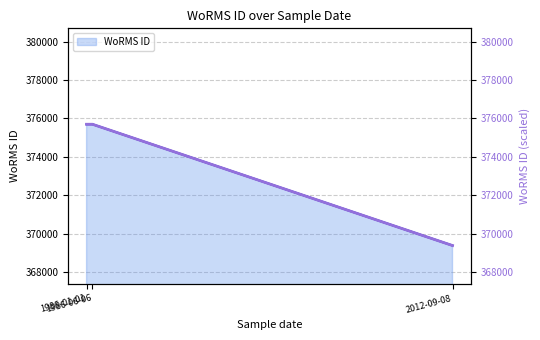

What is the difference between the WoRMS ID line values at 2012-09-08 and 1986-06-06?

6322